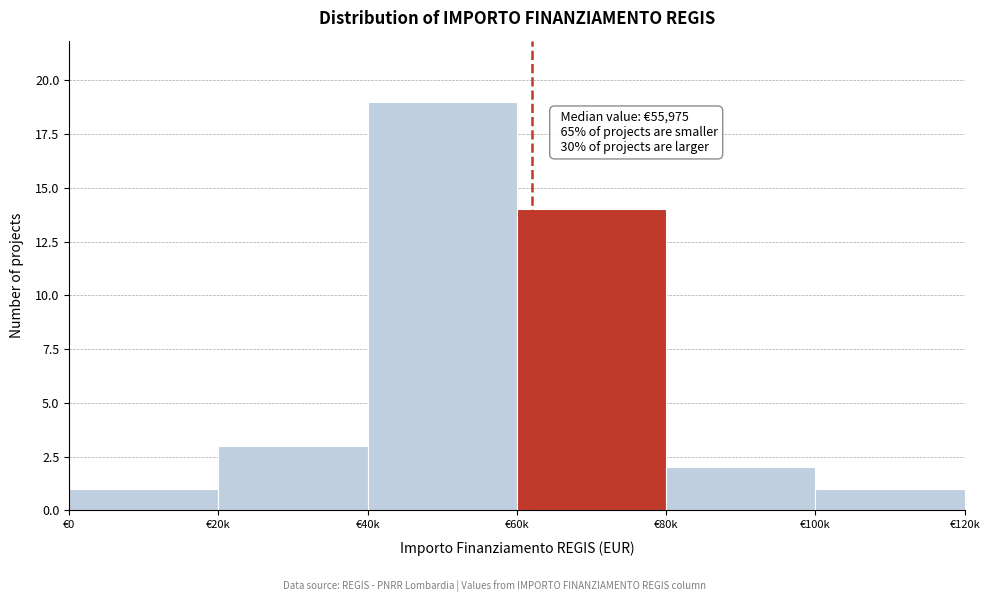

Reading left to right, list all the values displayed in this chart.

1	3	19	14	2	1